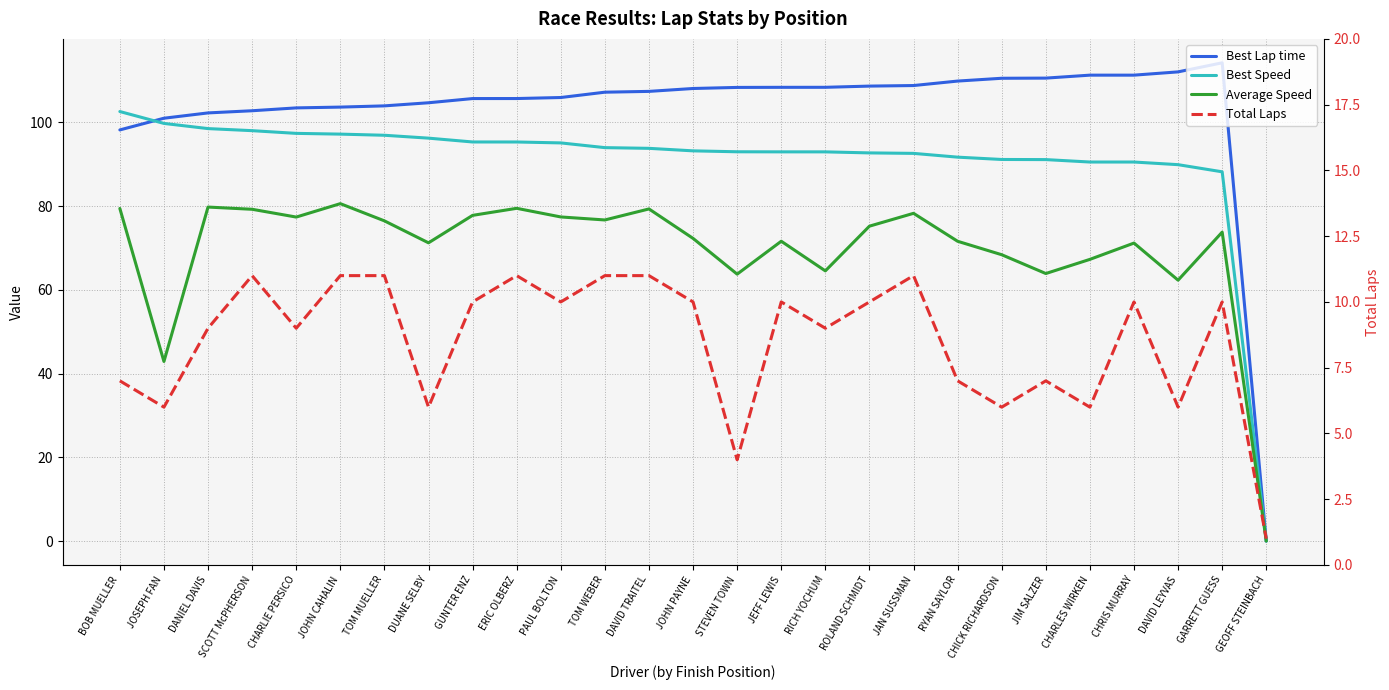

Where does the Best Lap time series first go above 107?

TOM WEBER